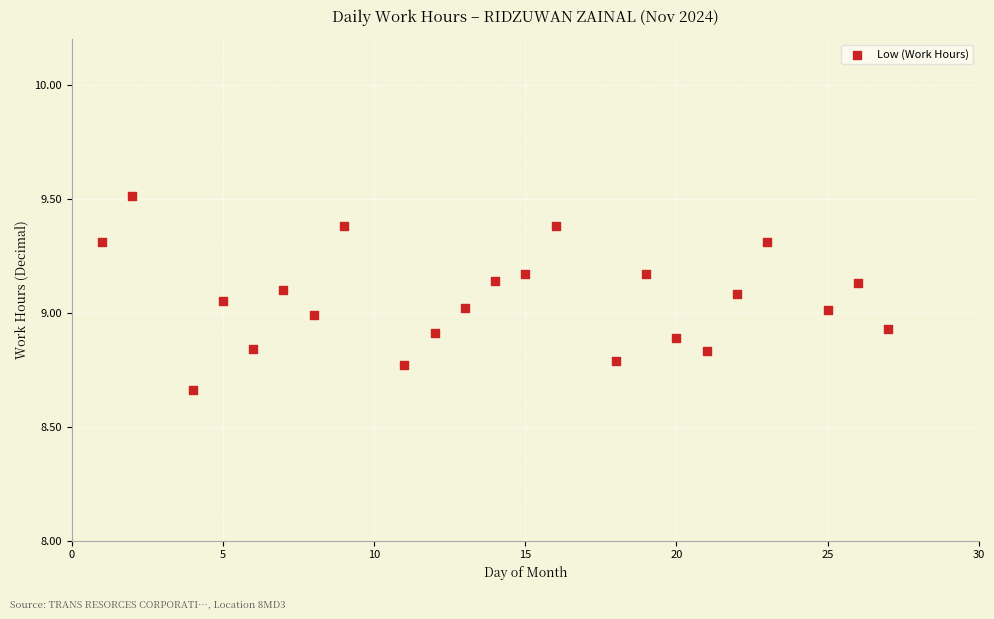

What is the range of X values (max minus min)?

26.0